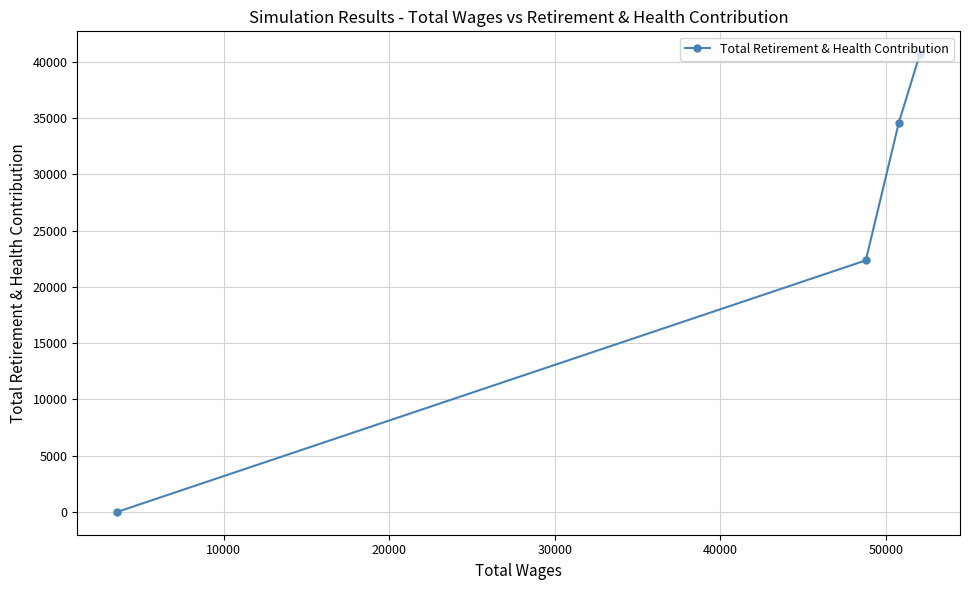

What is the greatest value displayed?

40687